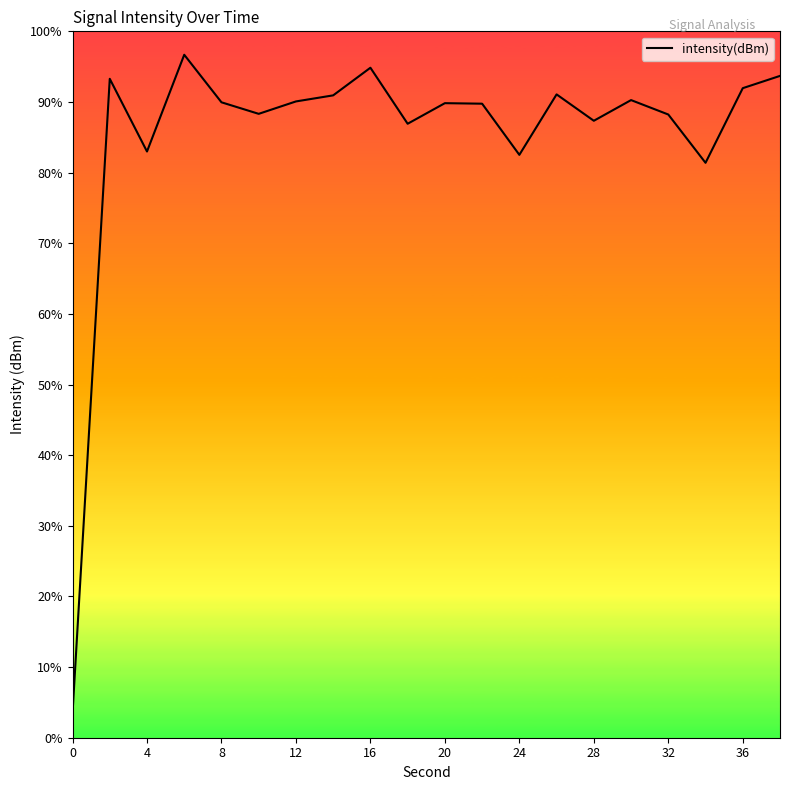

Does the chart display data point markers on the line(s)?

No